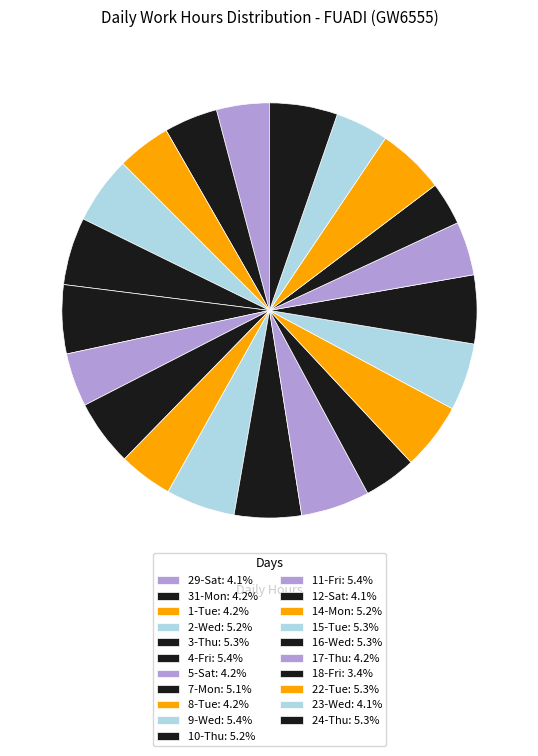

Approximately how many times larger is the value at 22-Tue compared to 16-Wed?

1.0